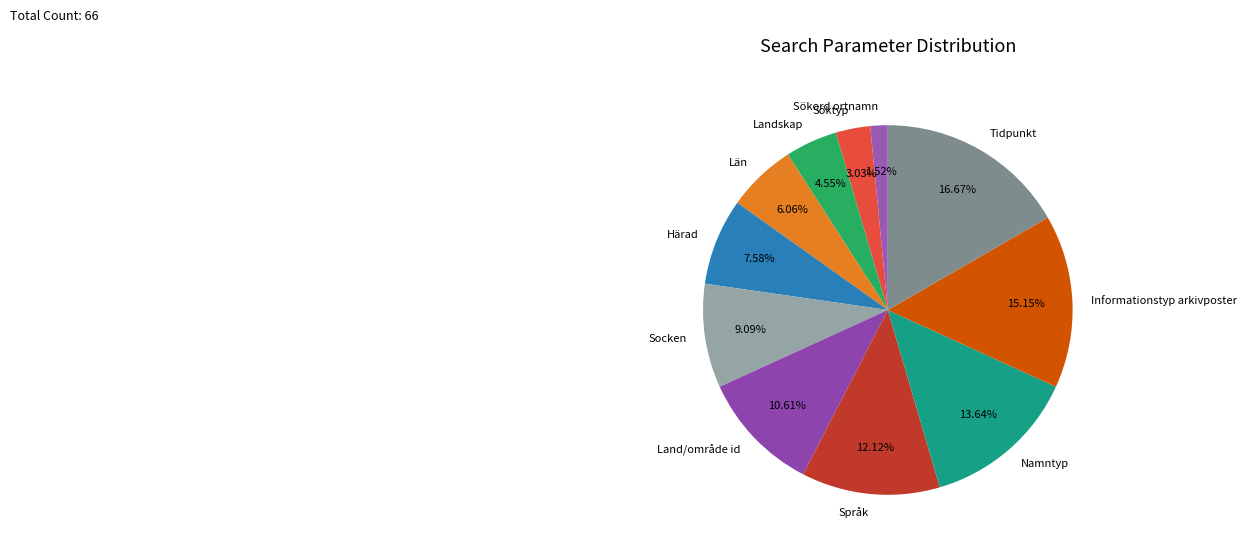

To the nearest percent, what is the difference between the largest and smallest slice percentages?

15%